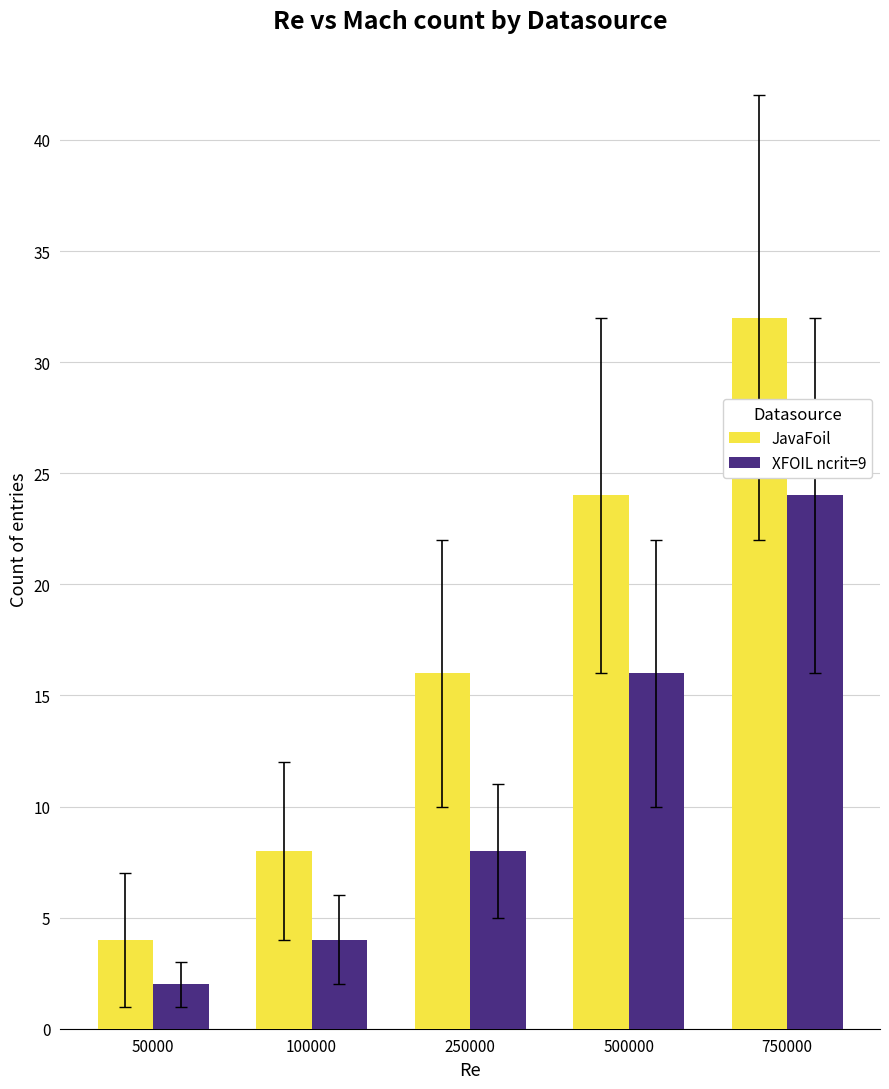

What are all the series names shown in the legend?

JavaFoil, XFOIL ncrit=9